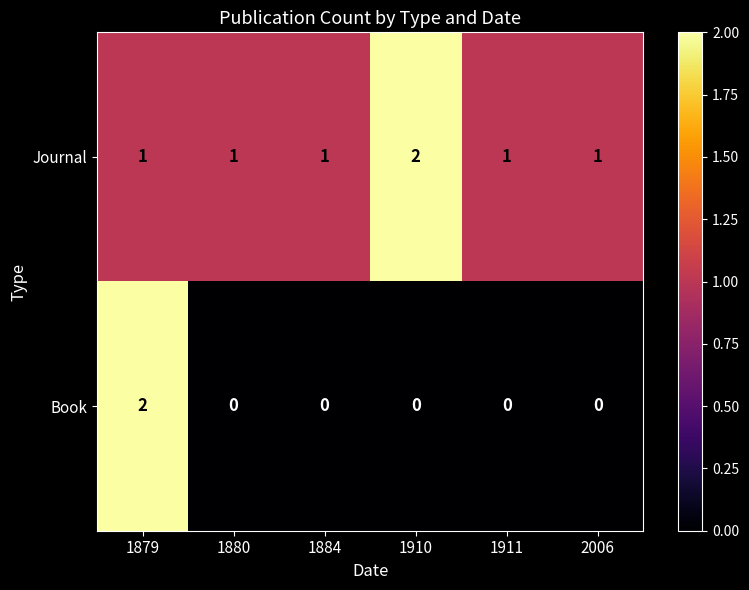

Reading left to right, list all the values displayed in this chart.

Journal: 1879=1	1880=1	1884=1	1910=2	1911=1	2006=1
Book: 1879=2	1880=0	1884=0	1910=0	1911=0	2006=0